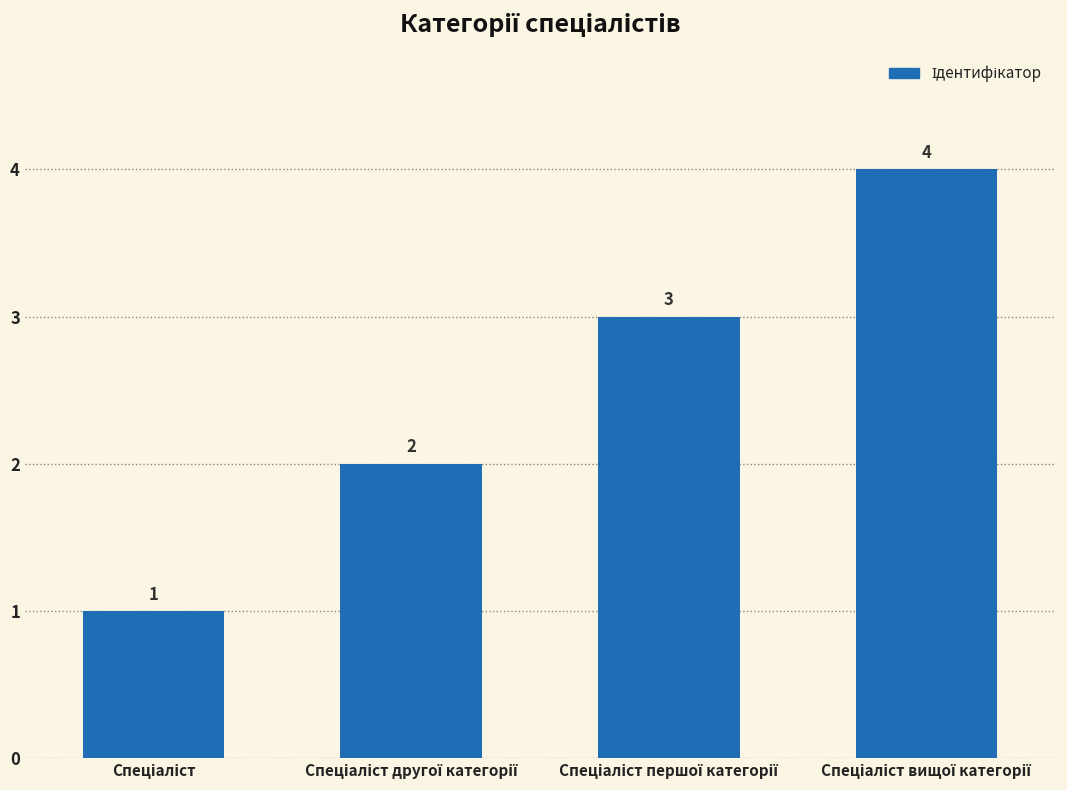

Count the values in the range 2 to 4.

3